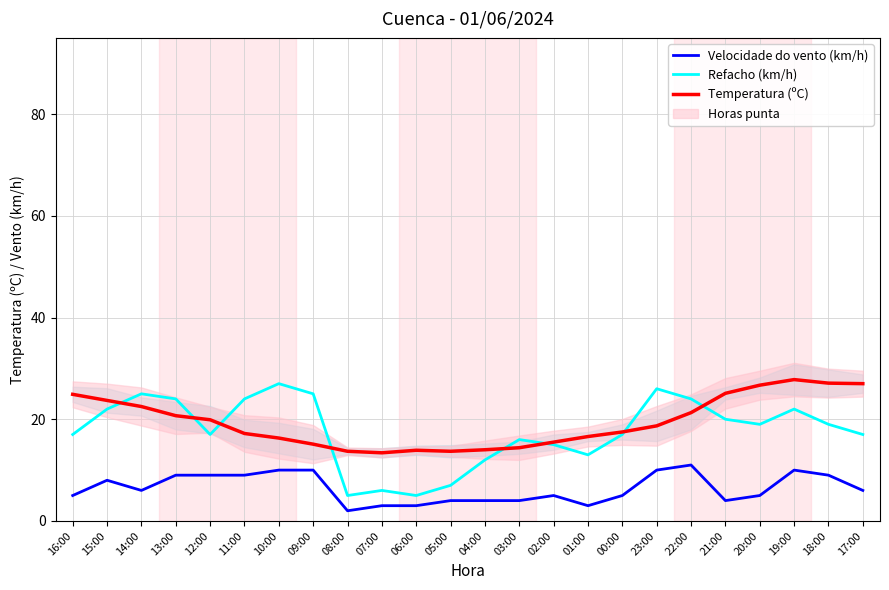

True or false: Velocidade do vento (km/h) has more than 2 interior local peaks.

True